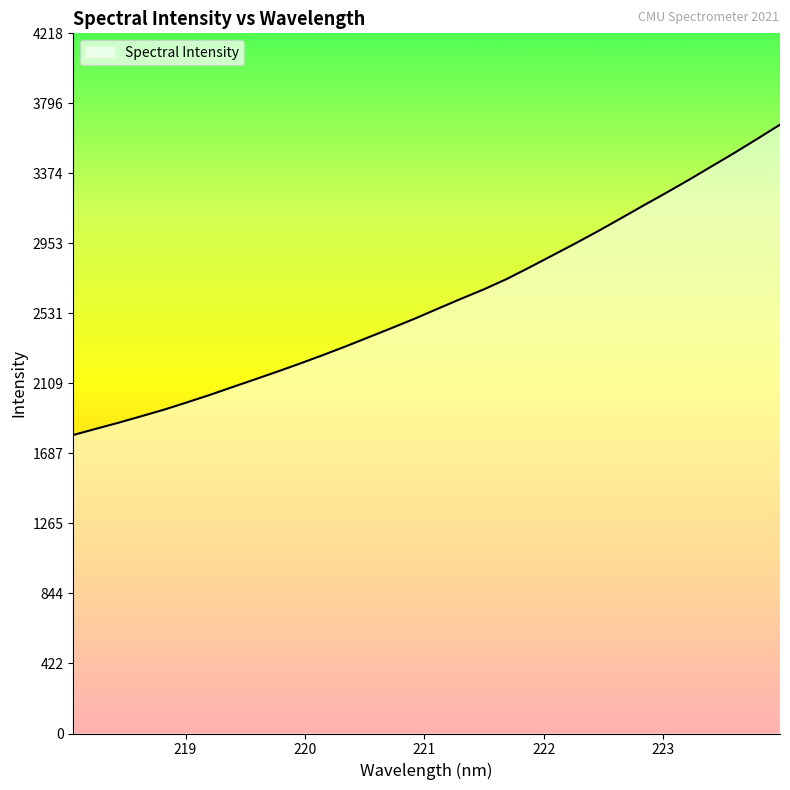

How many series are shown in this chart?

1